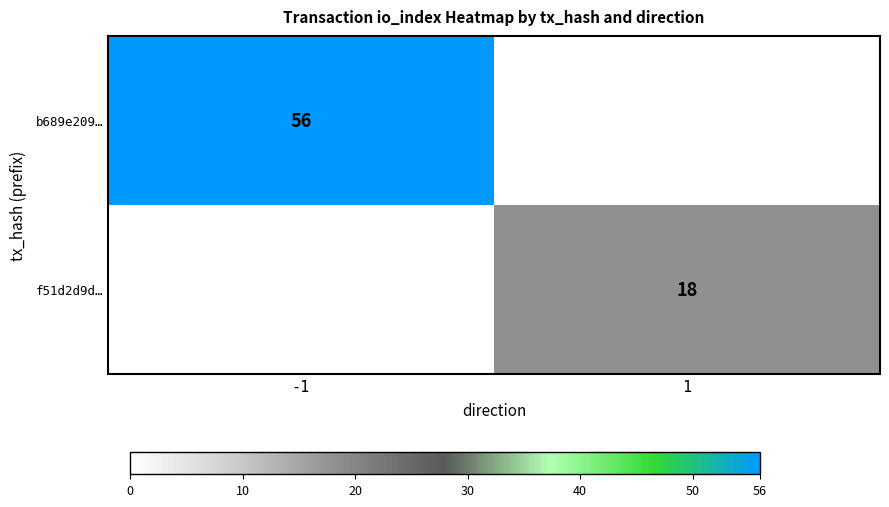

Is the value of b689e209… at -1 greater than the value of f51d2d9d… at 1?

Yes